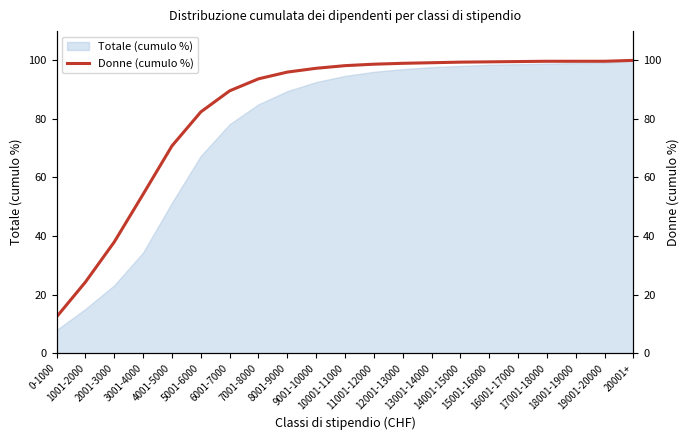

List the labels in order of value, largest first.

20001+, 17001-18000, 18001-19000, 19001-20000, 16001-17000, 15001-16000, 14001-15000, 13001-14000, 12001-13000, 11001-12000, 10001-11000, 9001-10000, 8001-9000, 7001-8000, 6001-7000, 5001-6000, 4001-5000, 3001-4000, 2001-3000, 1001-2000, 0-1000